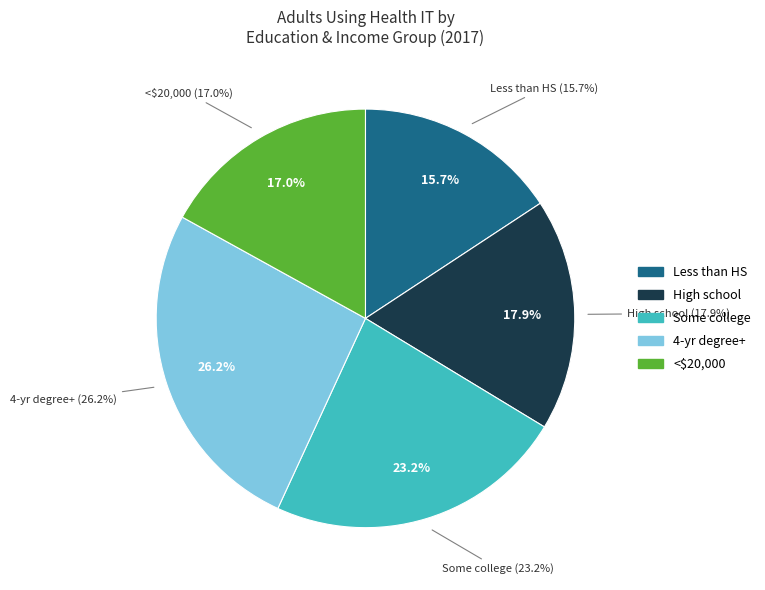

Which has a higher value, Less than High school or less than $20,000?

less than $20,000